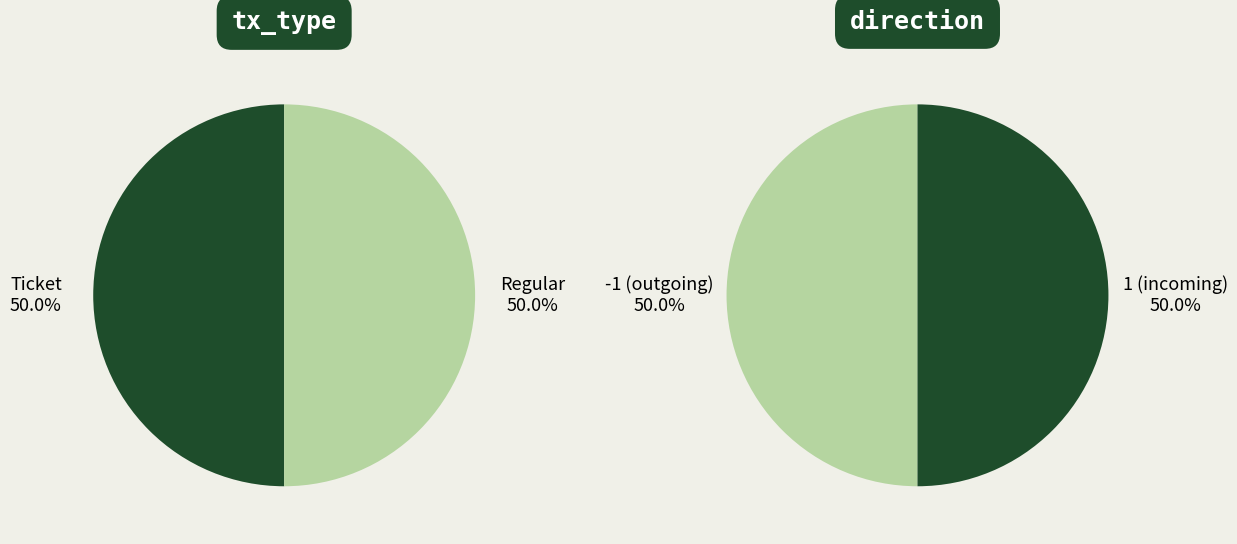

Does any single category account for the majority?

No